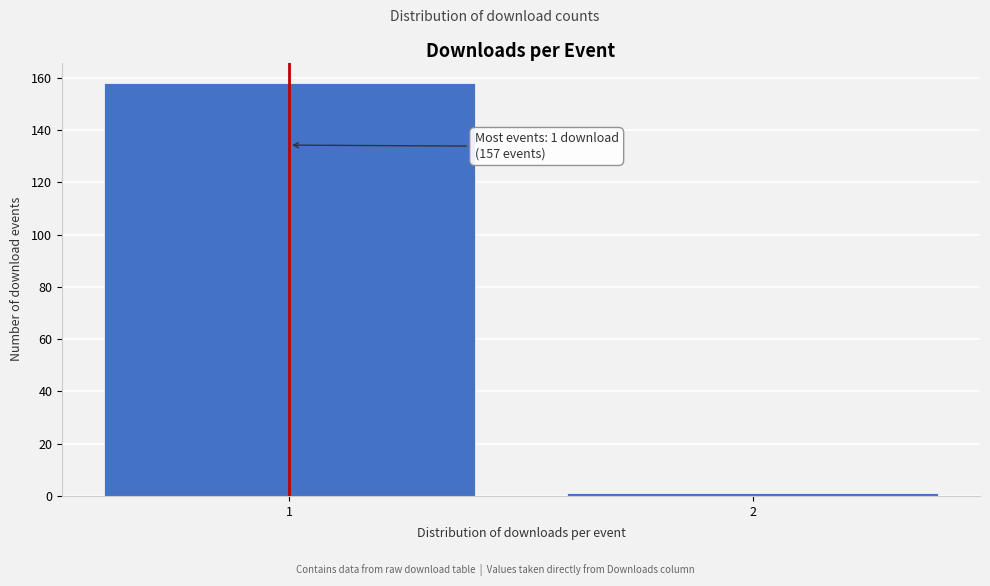

Reading left to right, extract all data points from this chart.

158	1